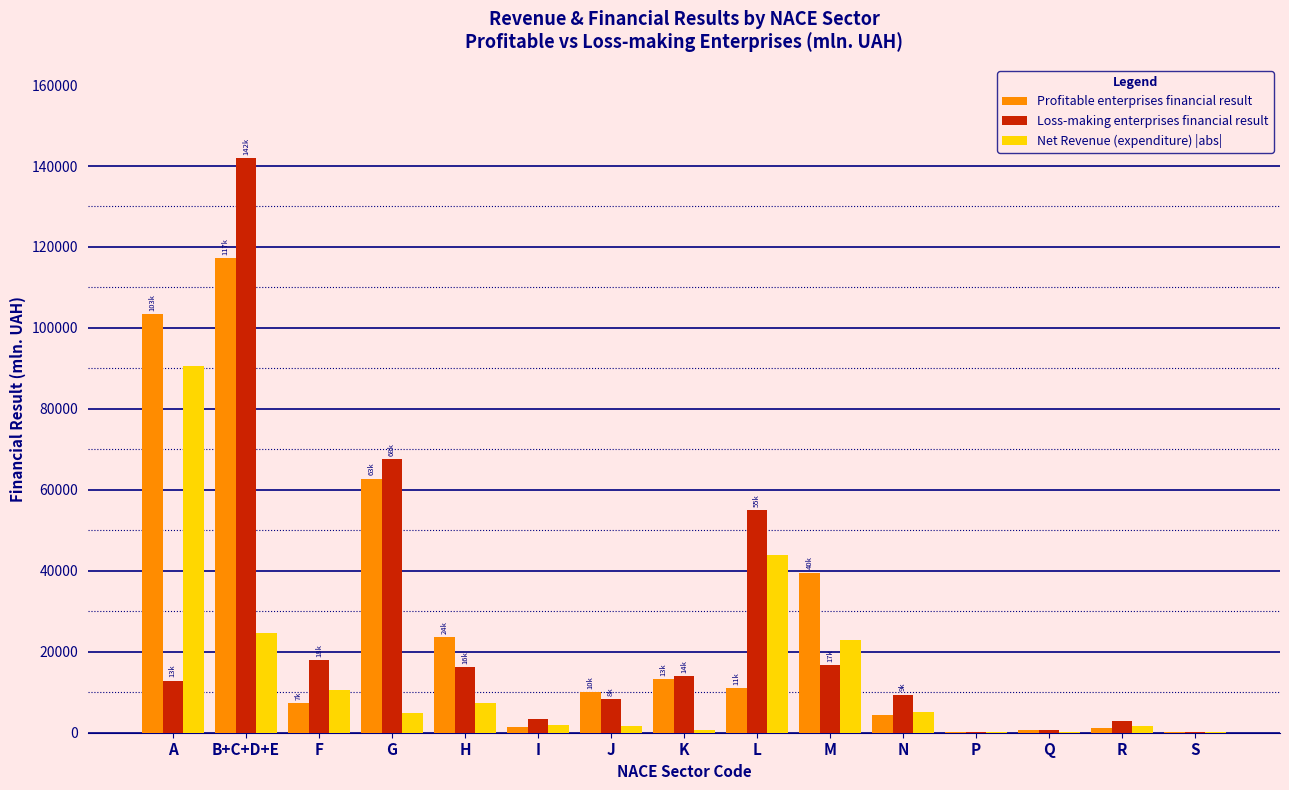

The value of Profitable enterprises financial result at K is 5962.2. True or false?

False